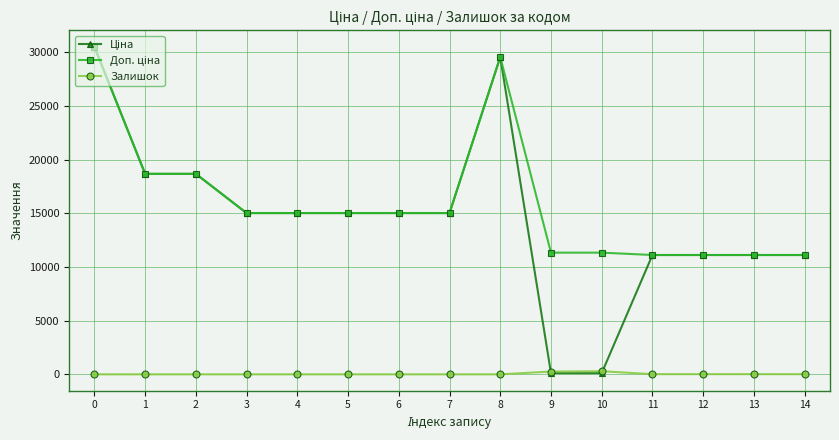

What is the total value across all series at 7?

30038.4